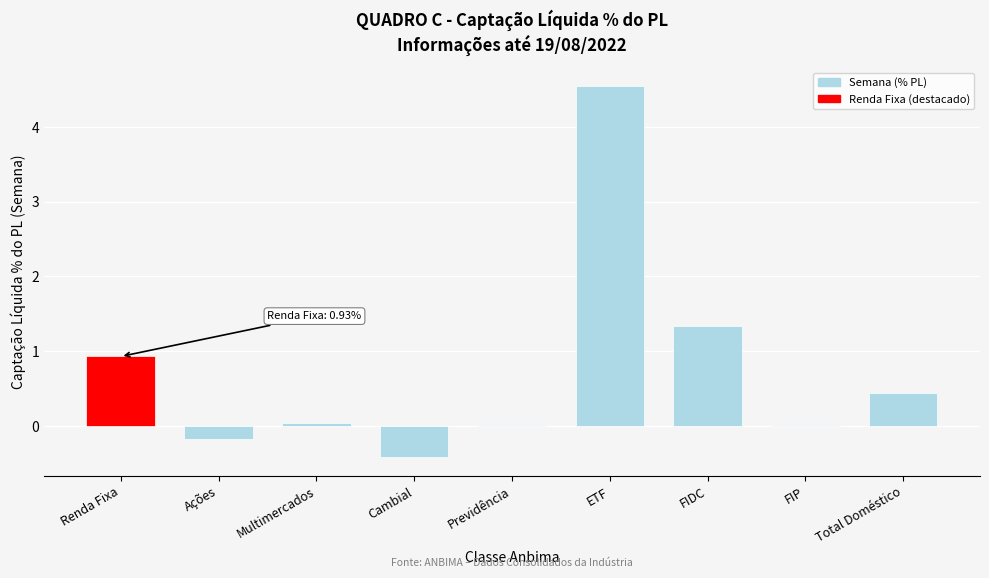

At which label is the value closest to 2?

FIDC